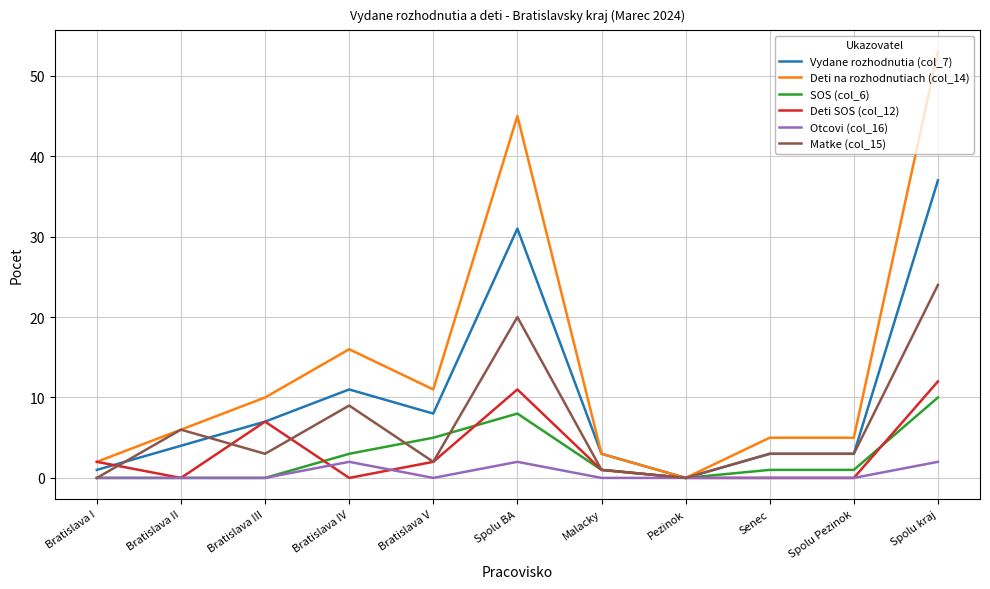

At which category does Deti na rozhodnutiach (col_14) reach its first local valley?

Bratislava V